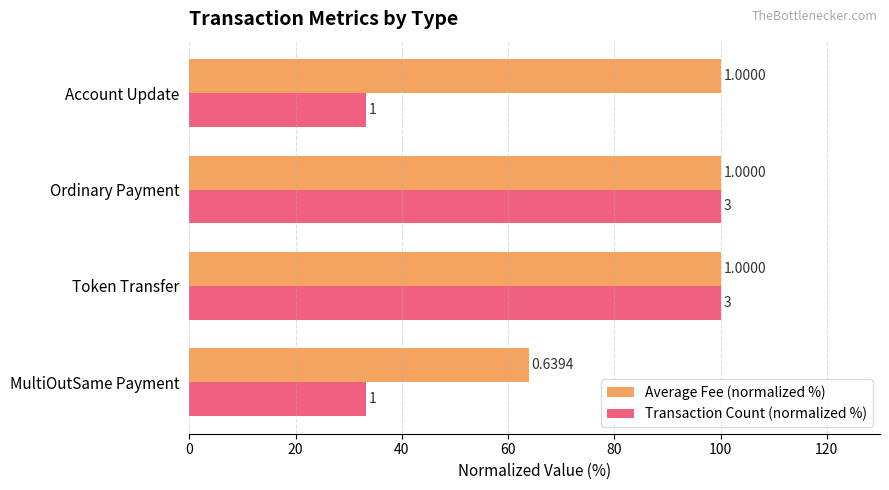

Reading right to left, what are all the values shown in this chart?

Average Fee (normalized %): 100.0	100.0	100.0	63.9
Transaction Count (normalized %): 33.3	100.0	100.0	33.3